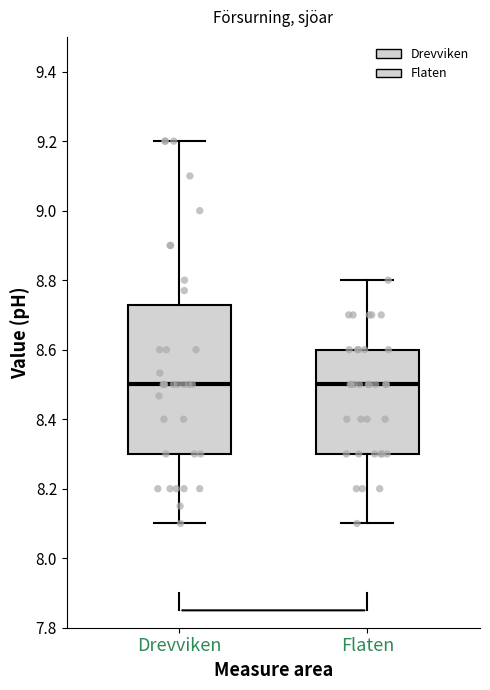

Comparing the boxes themselves (not the whiskers), which one is the tallest?

Drevviken